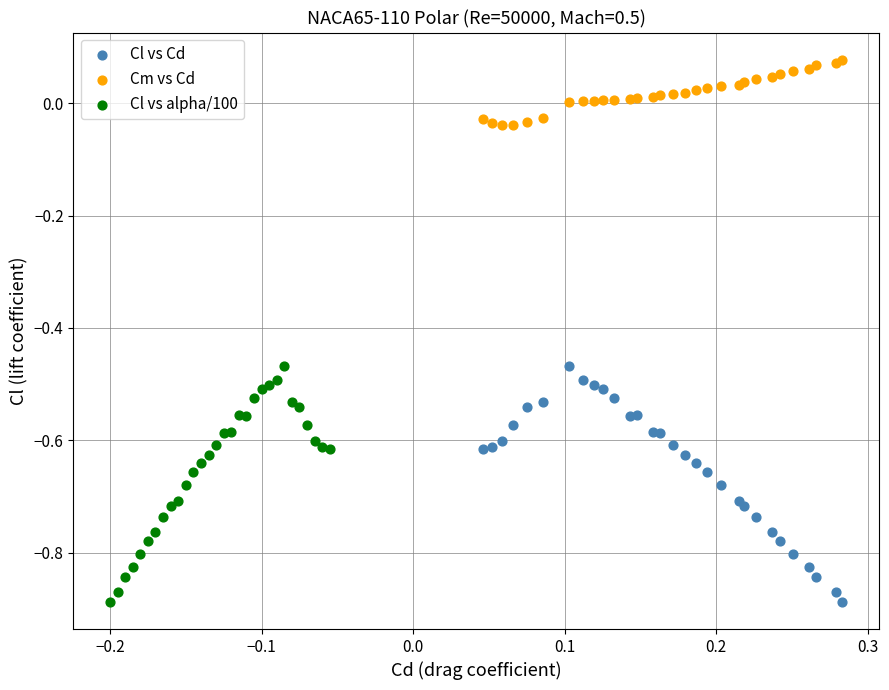

Which series contains the highest Y value?

Cm vs Cd